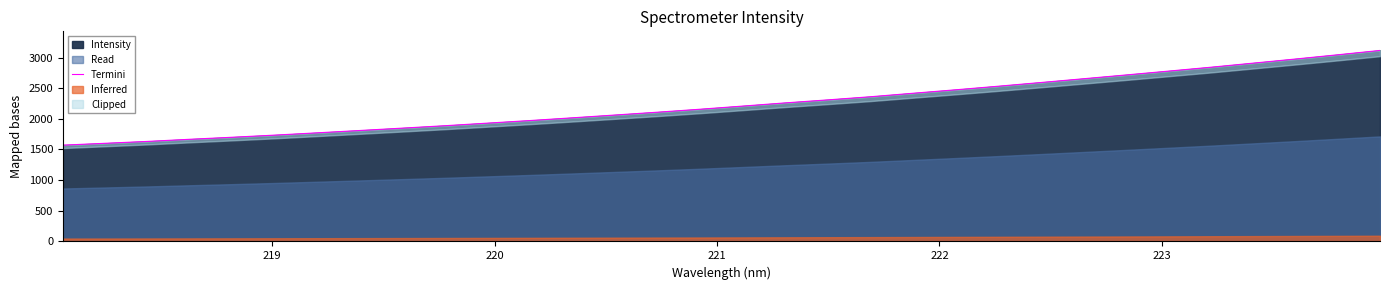

What is the minimum value for Intensity?

1571.0